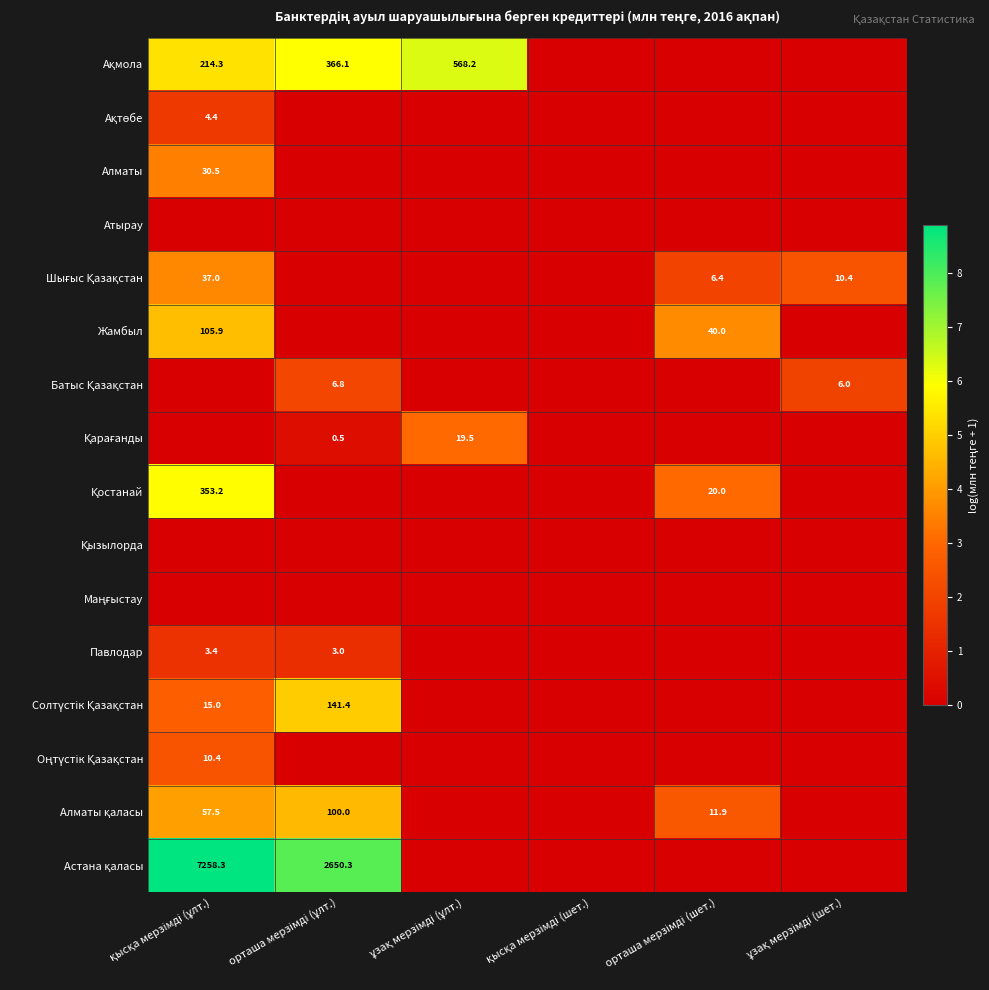

At which category is the sum across all series the highest?

қысқа мерзімді (ұлт.)